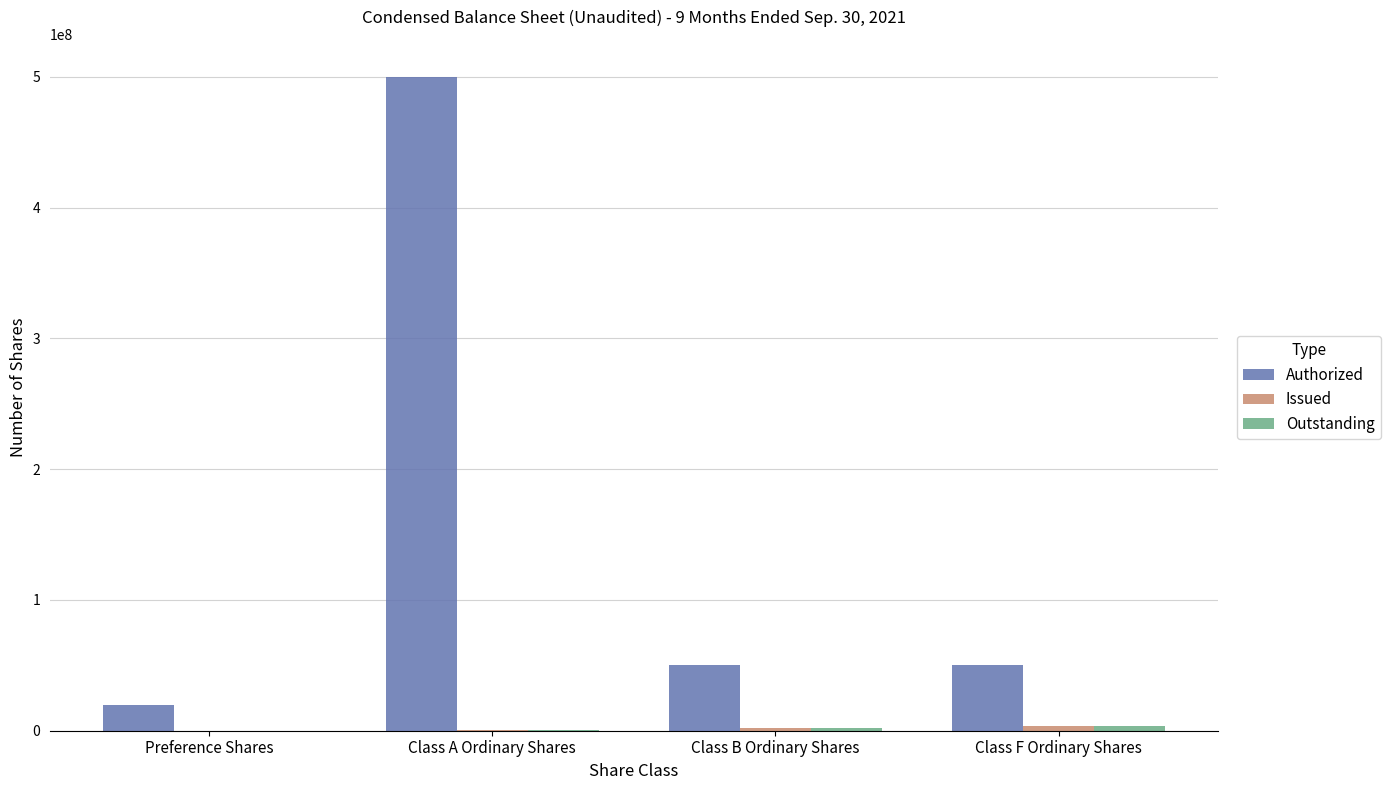

Count the number of categories in the chart.

4